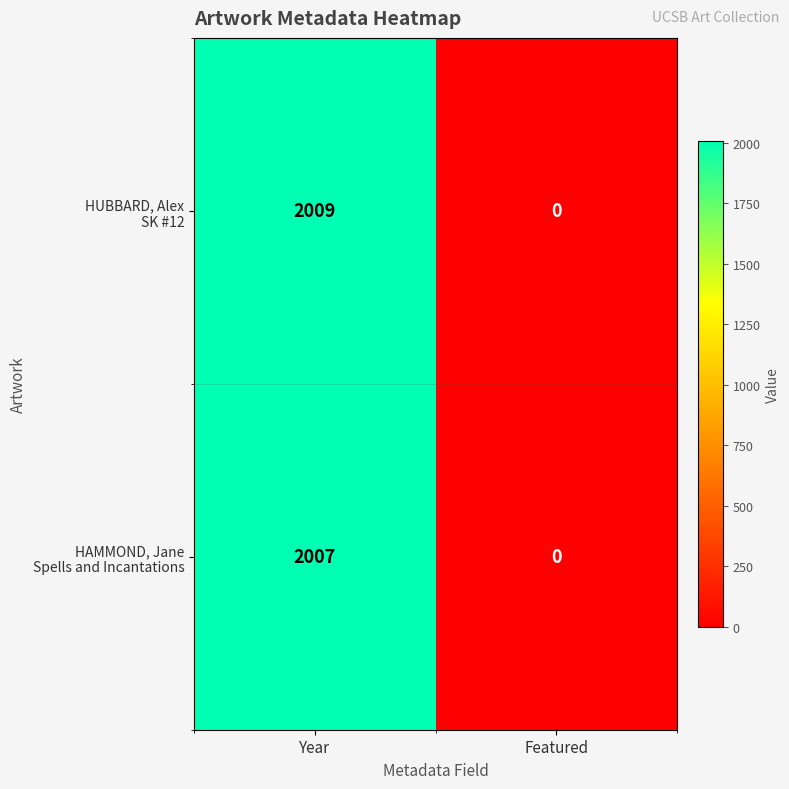

What is the total value across all series at Year?

4016